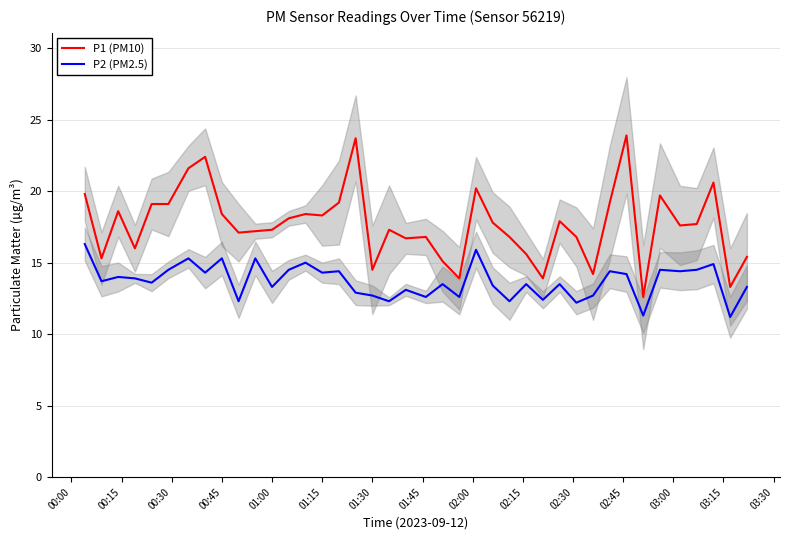

True or false: P2 (PM2.5) and P1 (PM10) cross at least once.

False